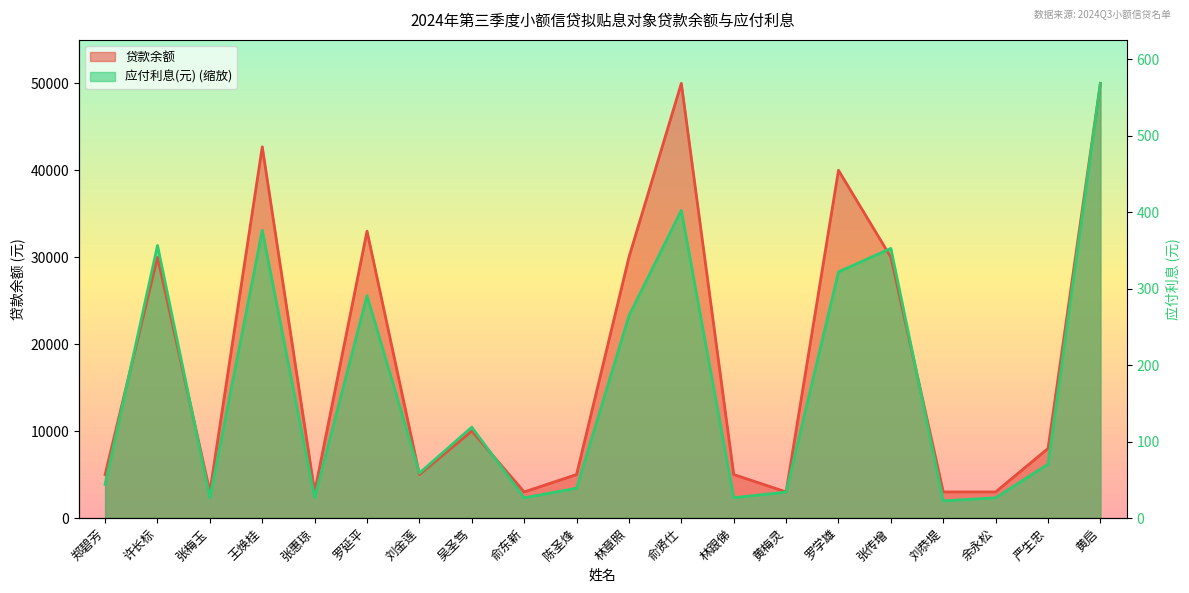

How many values are below 70?

10